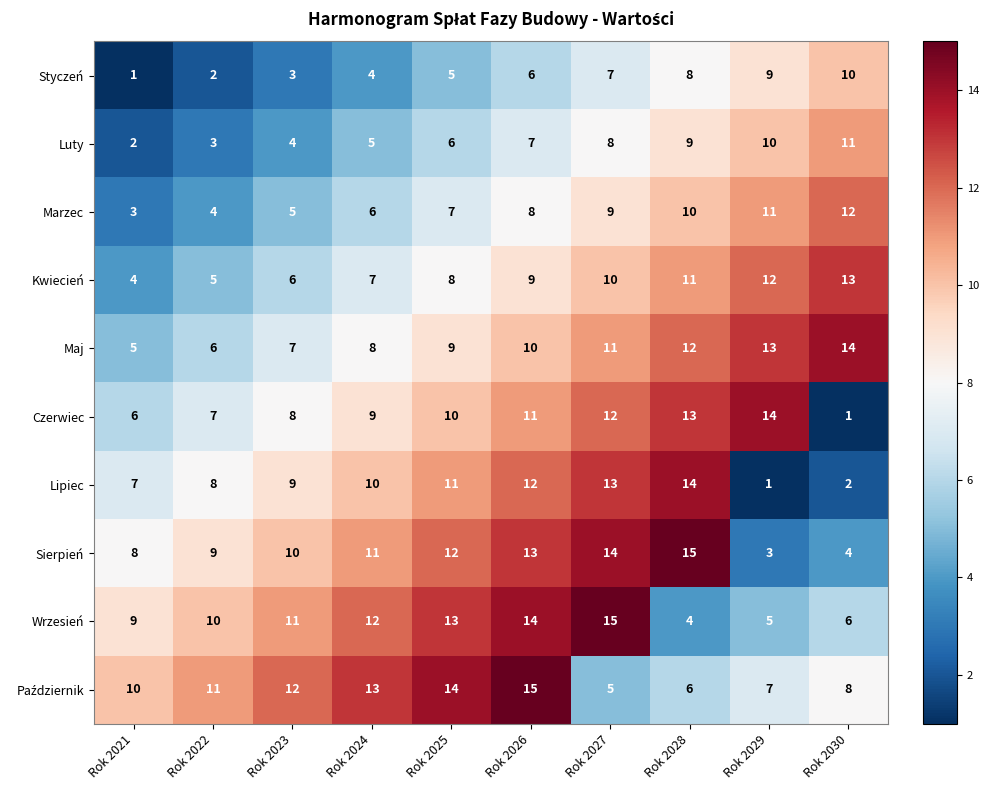

At which label does Luty reach its peak?

Rok 2030